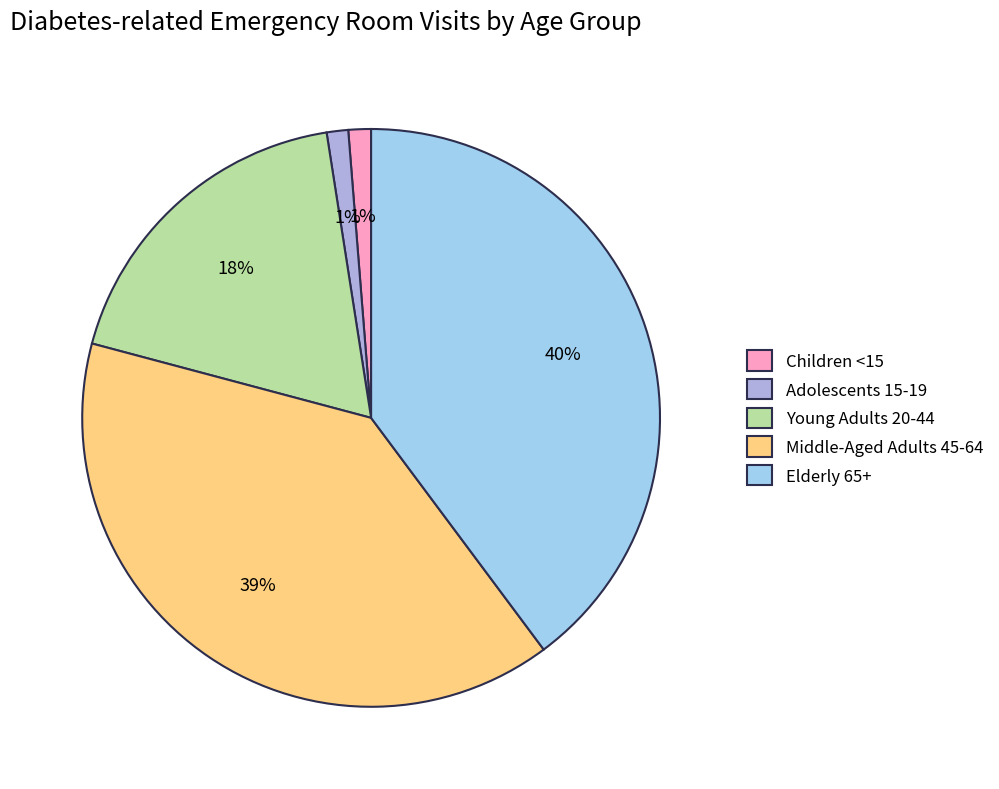

To the nearest percent, what is the difference between the largest and smallest slice percentages?

39%